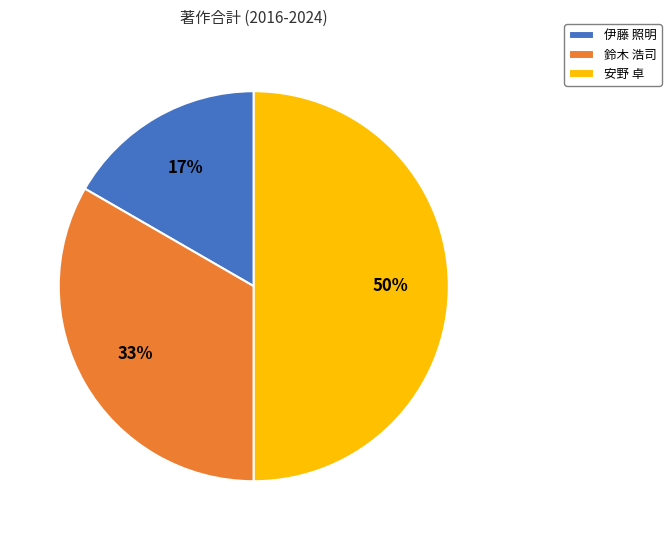

True or false: 安野 卓 accounts for 45% of the total.

False